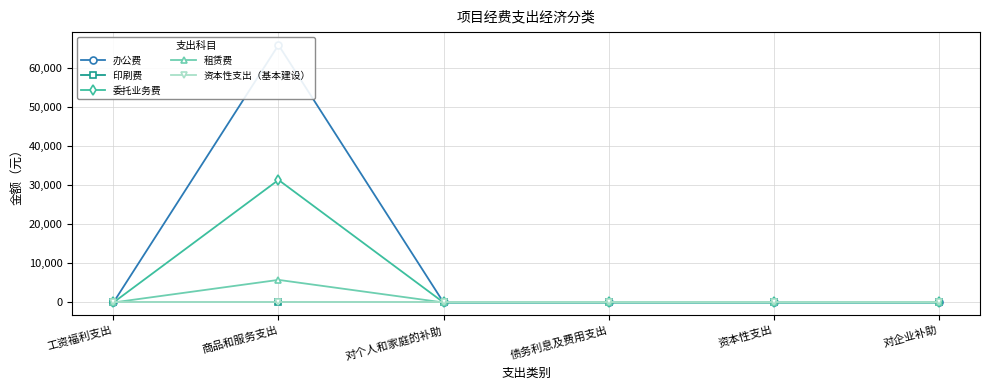

Rank the categories by 办公费 value from lowest to highest.

工资福利支出, 对个人和家庭的补助, 债务利息及费用支出, 资本性支出, 对企业补助, 商品和服务支出